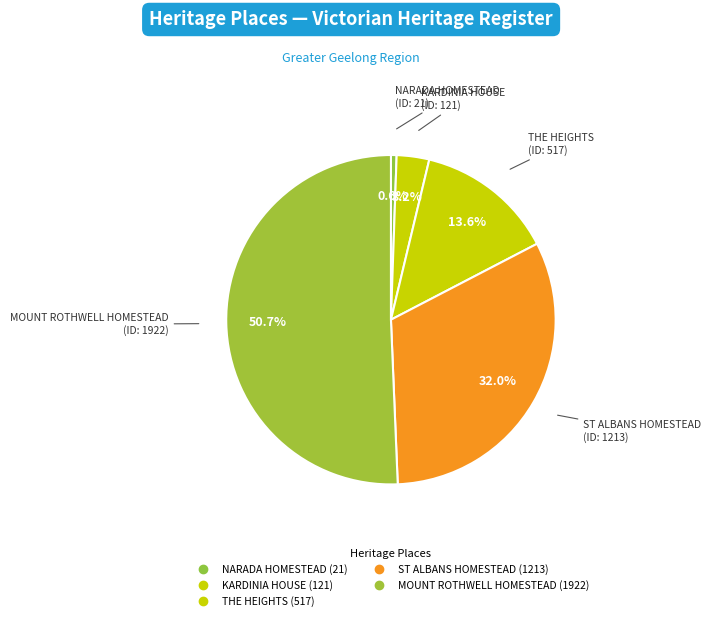

How many slices are in this pie chart?

5